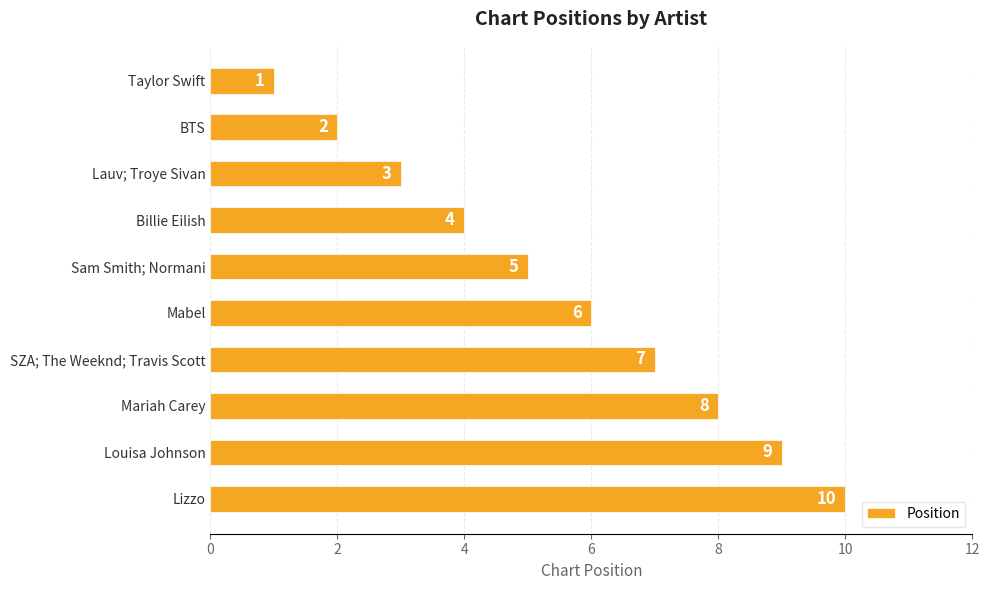

Is it true that the value at BTS is 2?

True